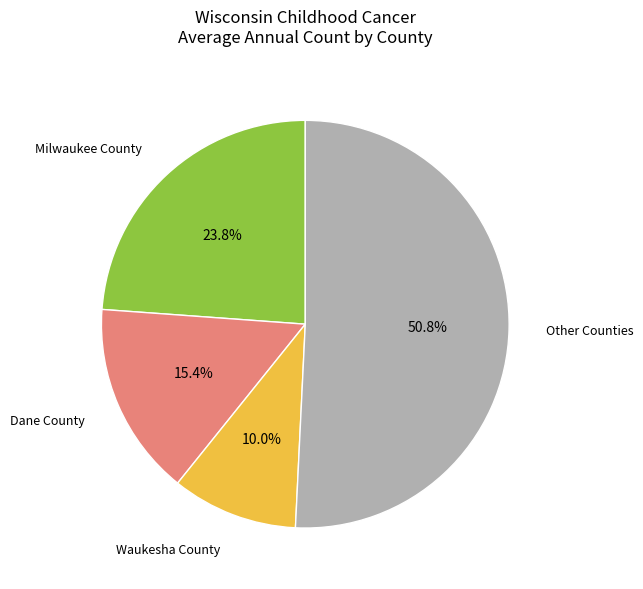

What percentage is NOT represented by Waukesha County?

90.0%